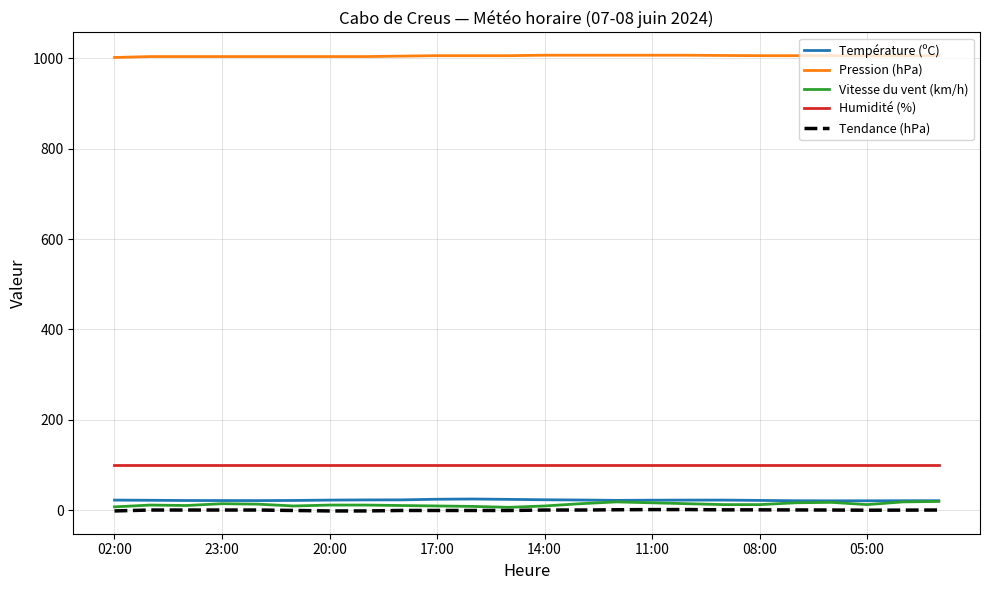

True or false: Humidité (%) and Pression (hPa) cross at least once.

False